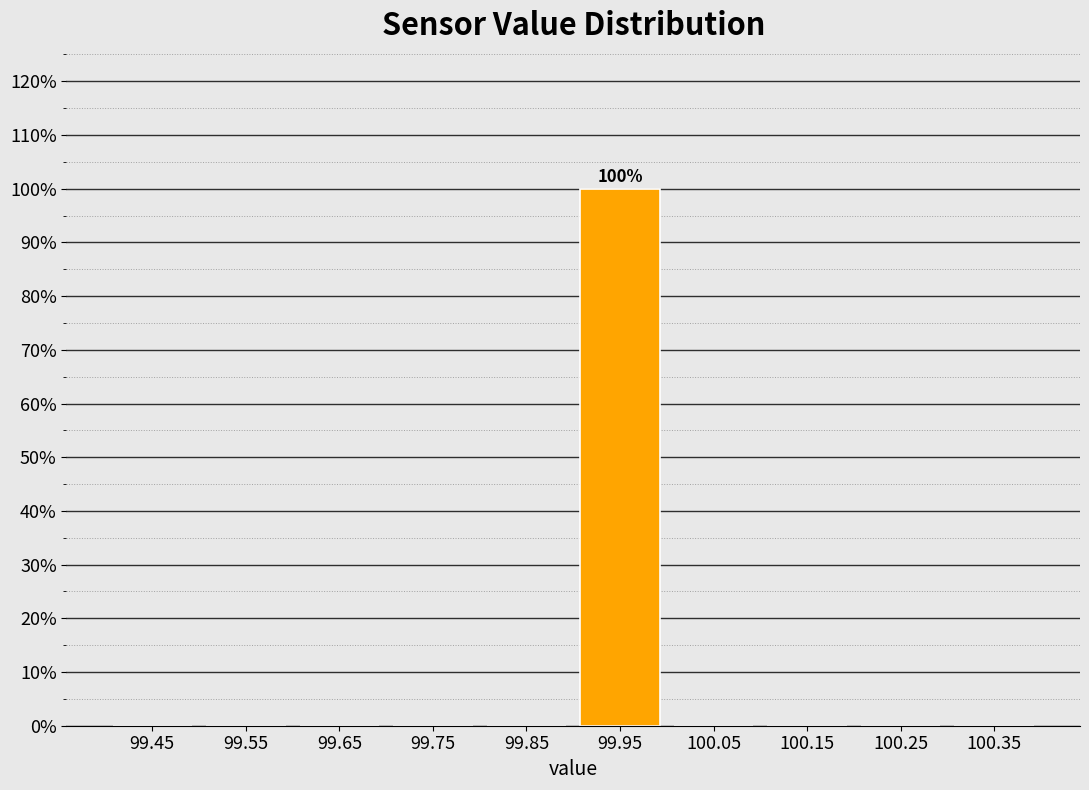

Which range on the x-axis has the tallest bar?

99.9 to 100.0